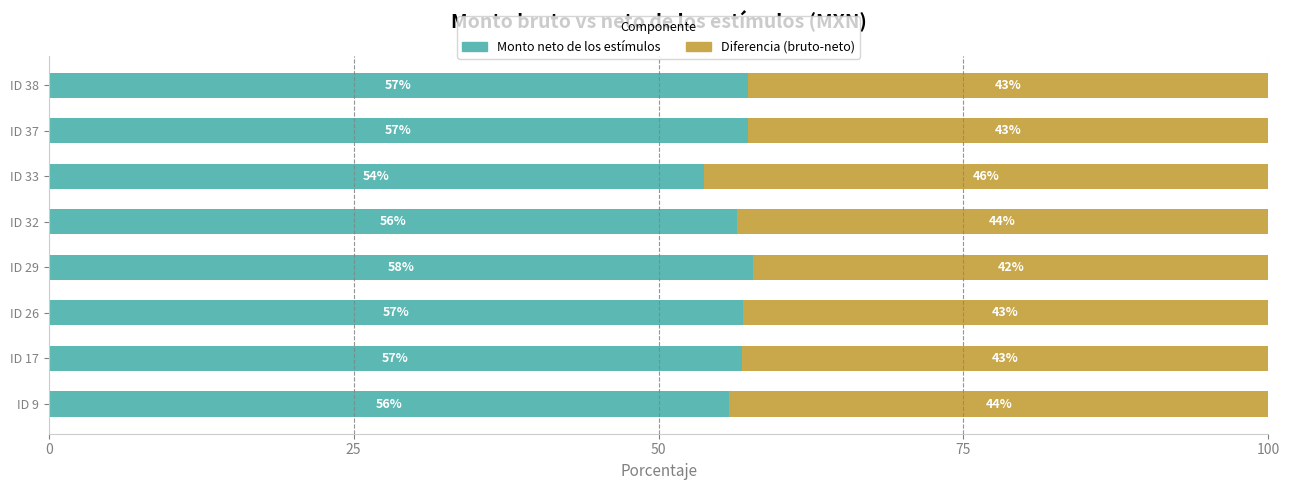

At which label does Monto neto de los estímulos reach its minimum?

ID 33